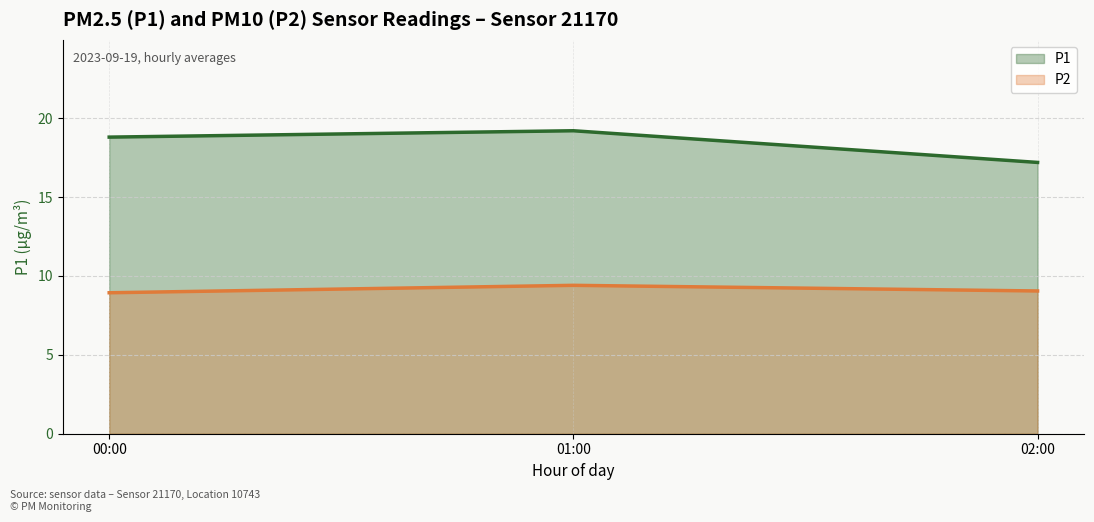

What is the highest value of the P1 series?

19.2